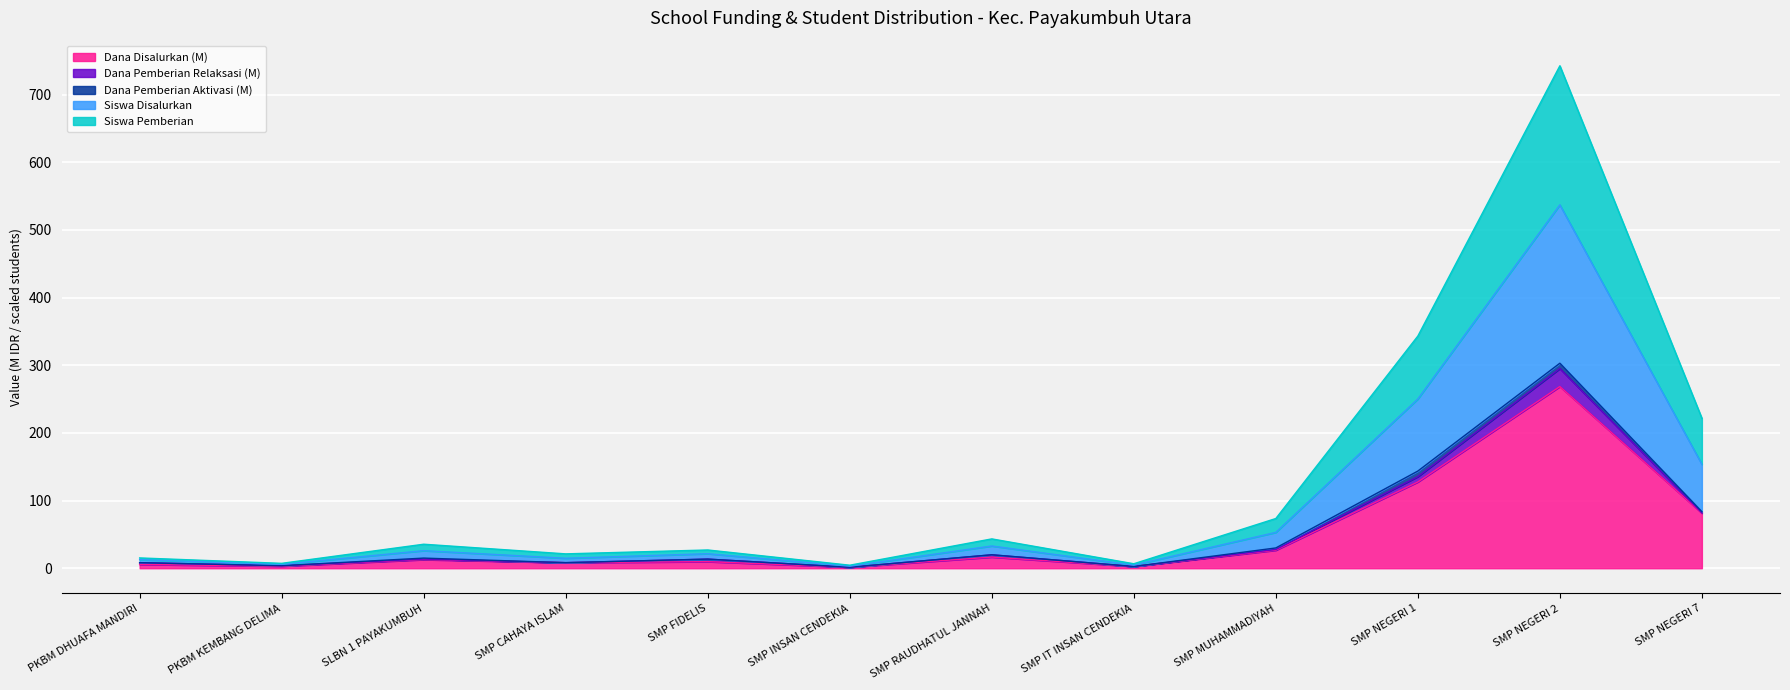

At which label is Dana Disalurkan closest to 135?

SMP NEGERI 1